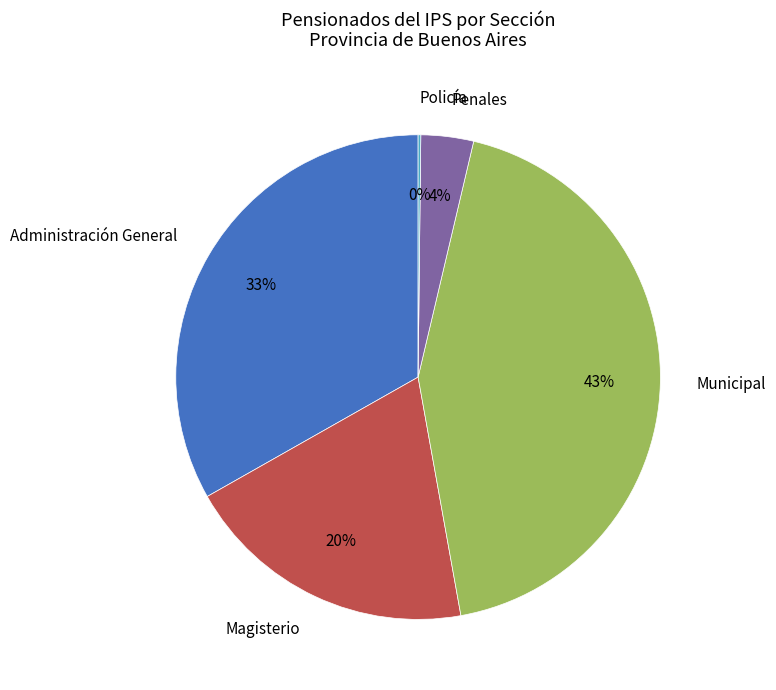

What is the ratio of the value at Municipal to the value at Administración General?

1.3